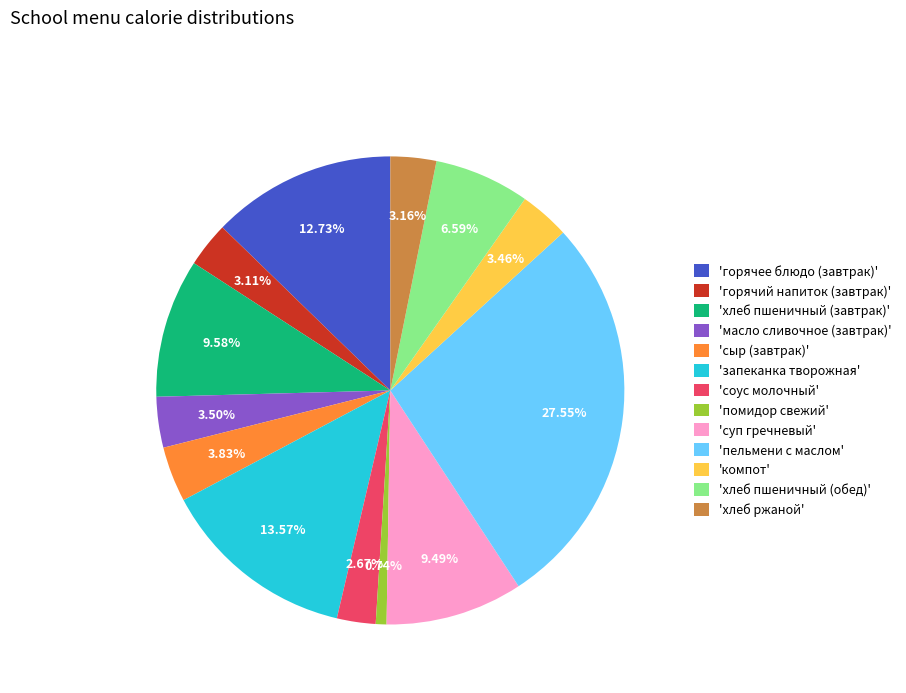

Which category has the biggest portion of the pie?

'пельмени с маслом'